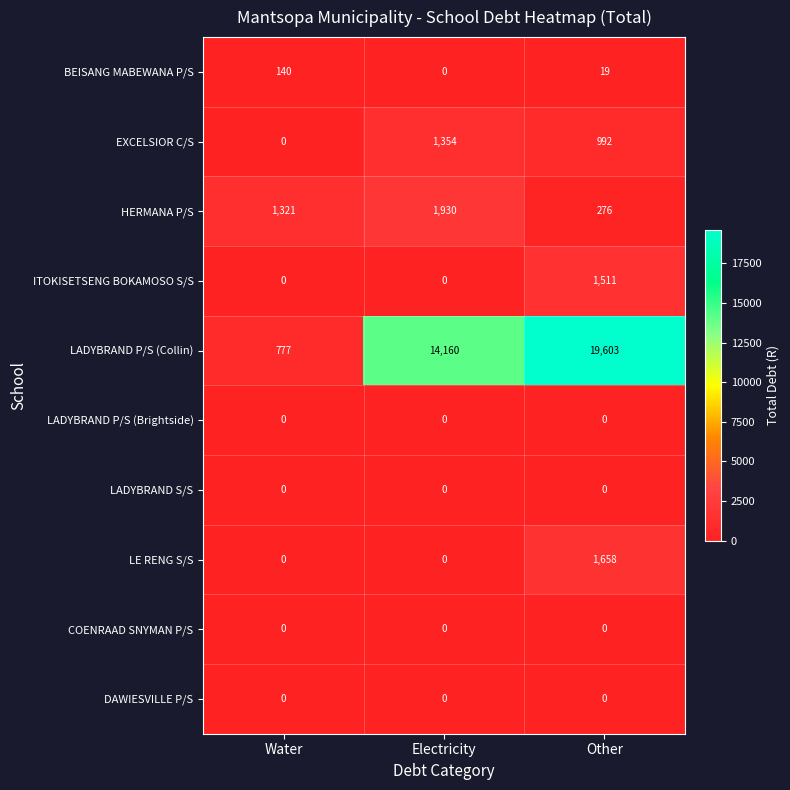

Which series has the largest range (max minus min)?

LADYBRAND P/S (Collin)